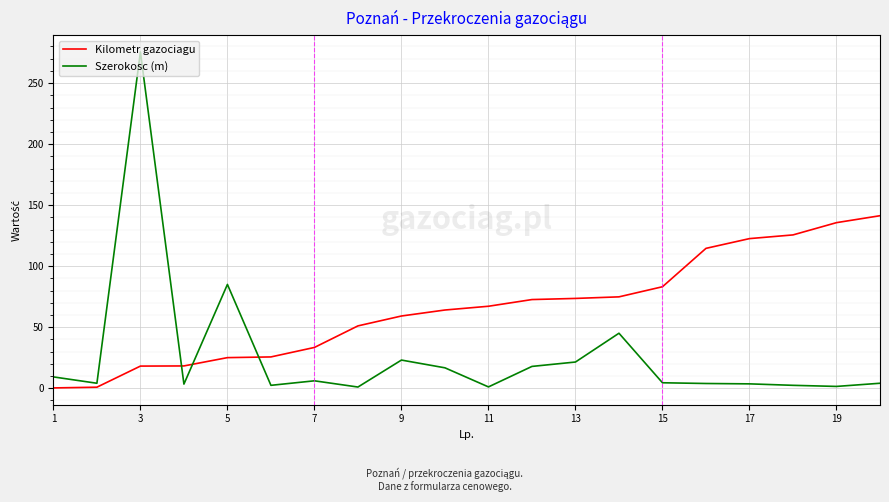

How many distinct data groups are displayed?

2